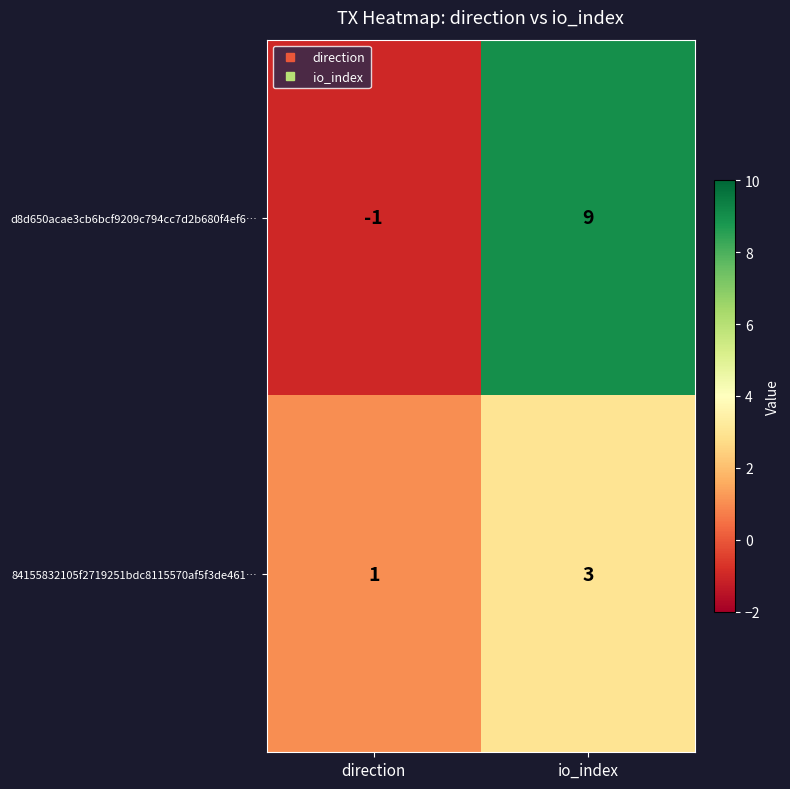

What is the smallest value displayed?

-1